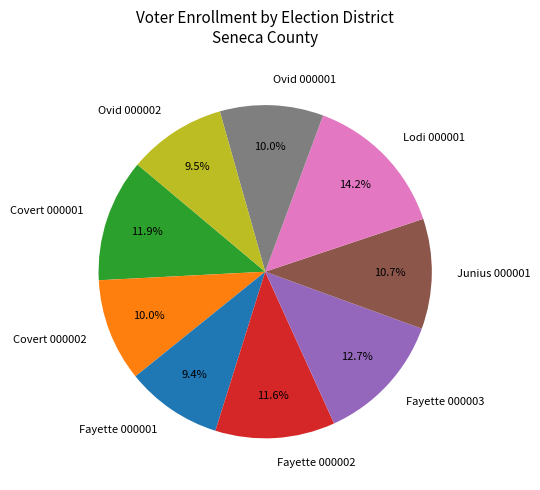

To the nearest percent, what is the combined percentage of Fayette 000001 and Covert 000002?

19%